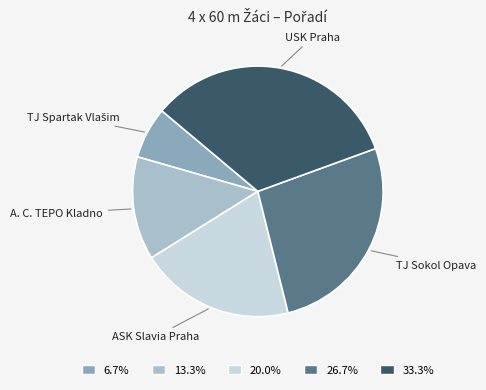

Is there a majority slice in this chart?

No